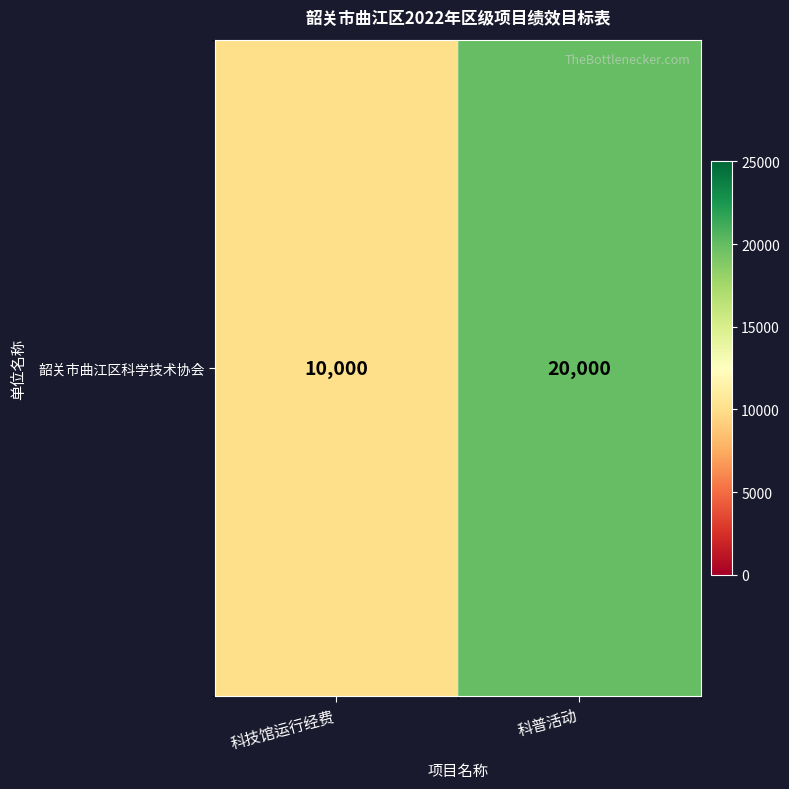

What is the ratio of the value at 科普活动 to the value at 科技馆运行经费?

2.0